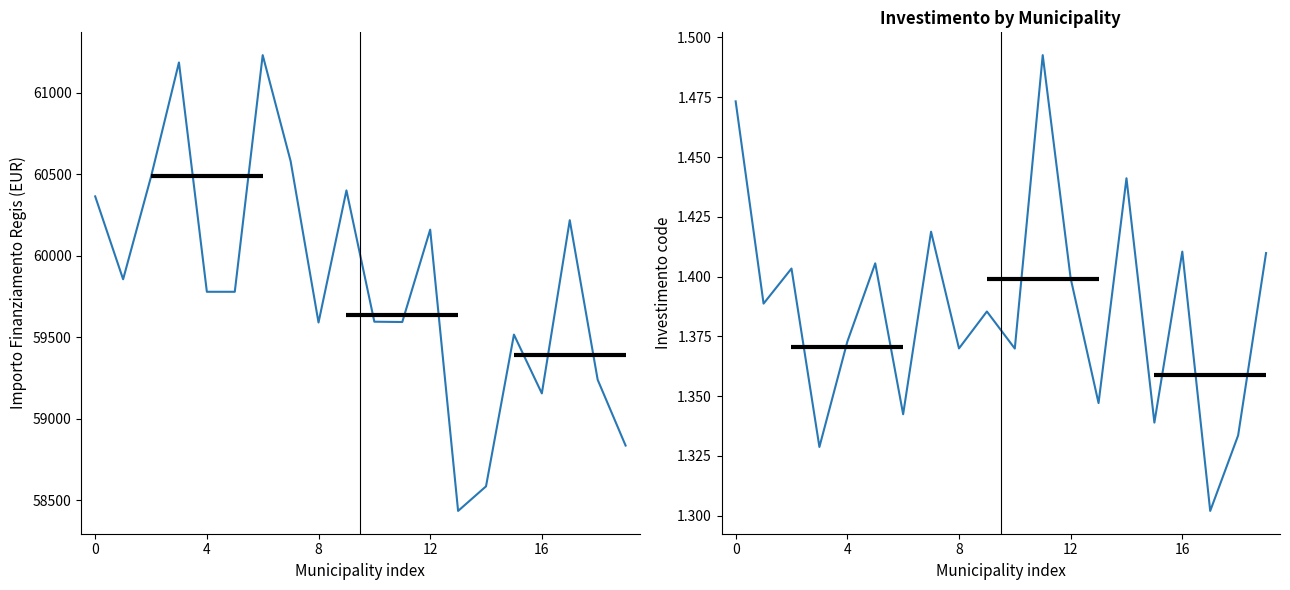

True or false: IMPORTO FINANZIAMENTO REGIS and INVESTIMENTO cross at least once.

False